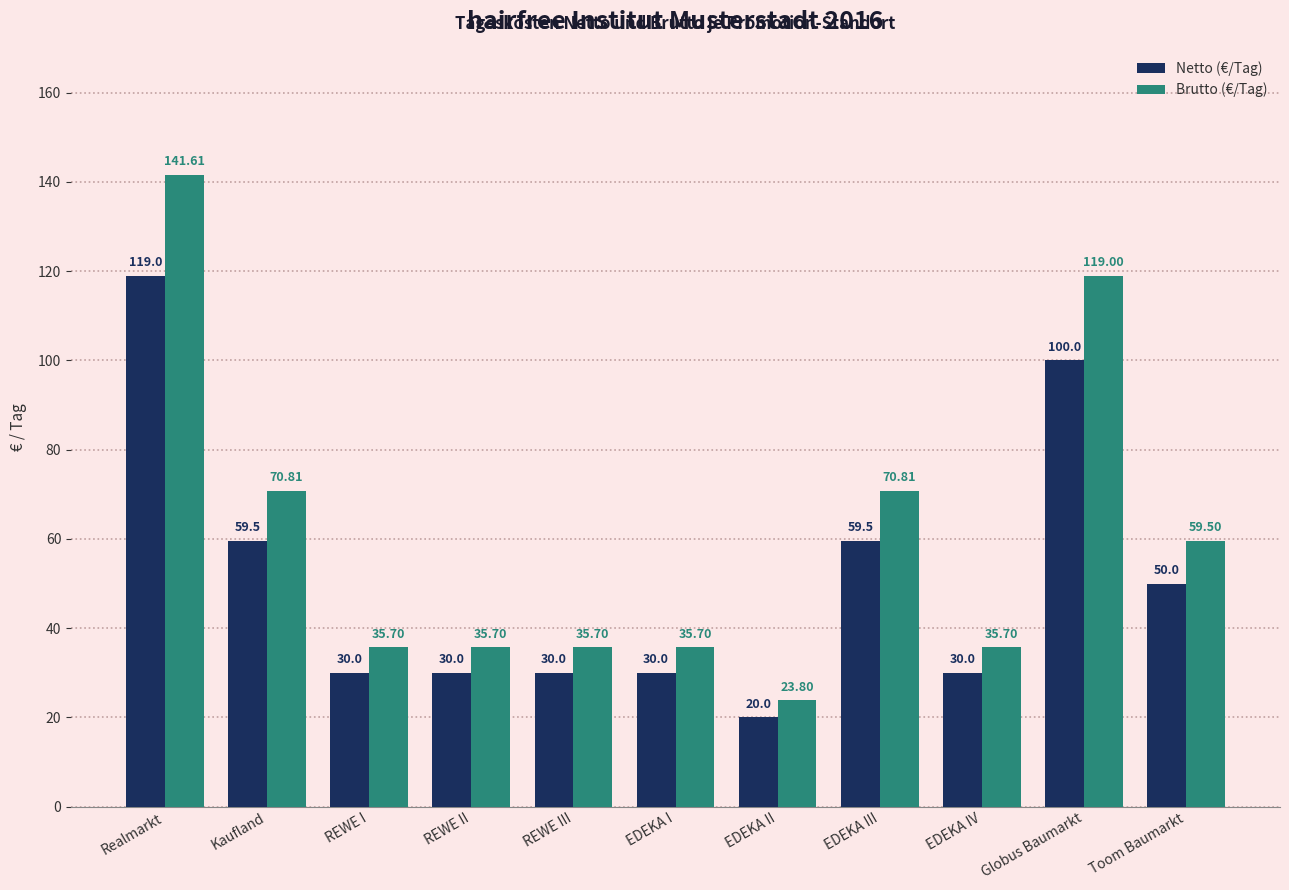

At which label does Netto (€/Tag) first exceed 30?

Realmarkt